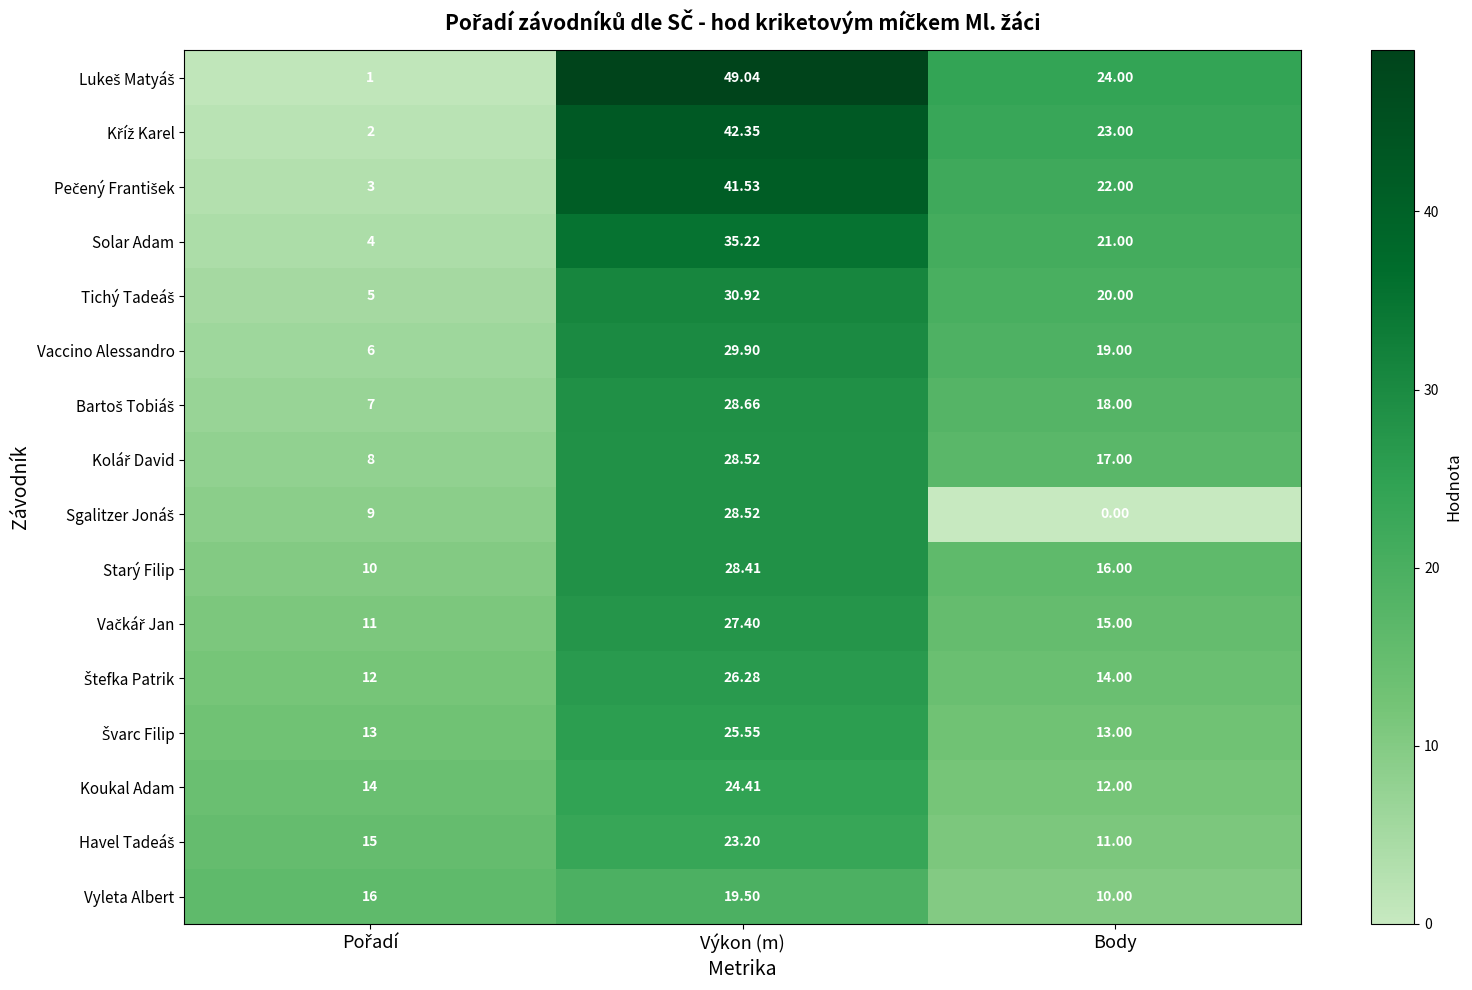

At which category is the sum across all series the highest?

Výkon (m)